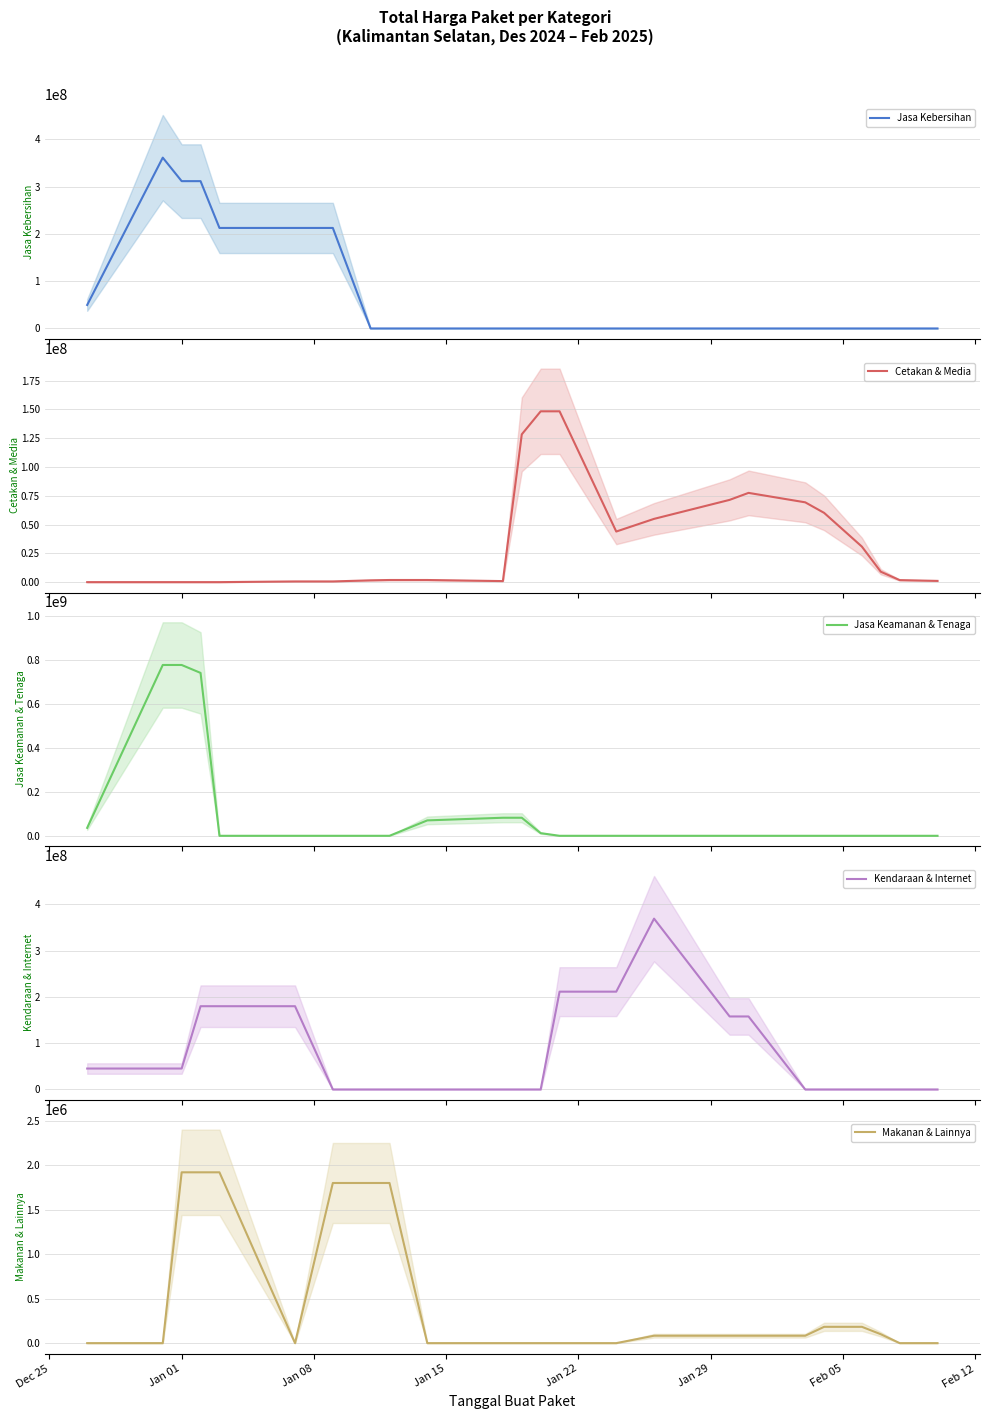

Which series has the widest spread of values?

Jasa Keamanan & Tenaga